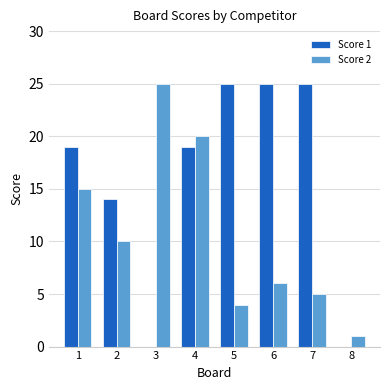

The Score 1 series shows 35 at 7. True or false?

False